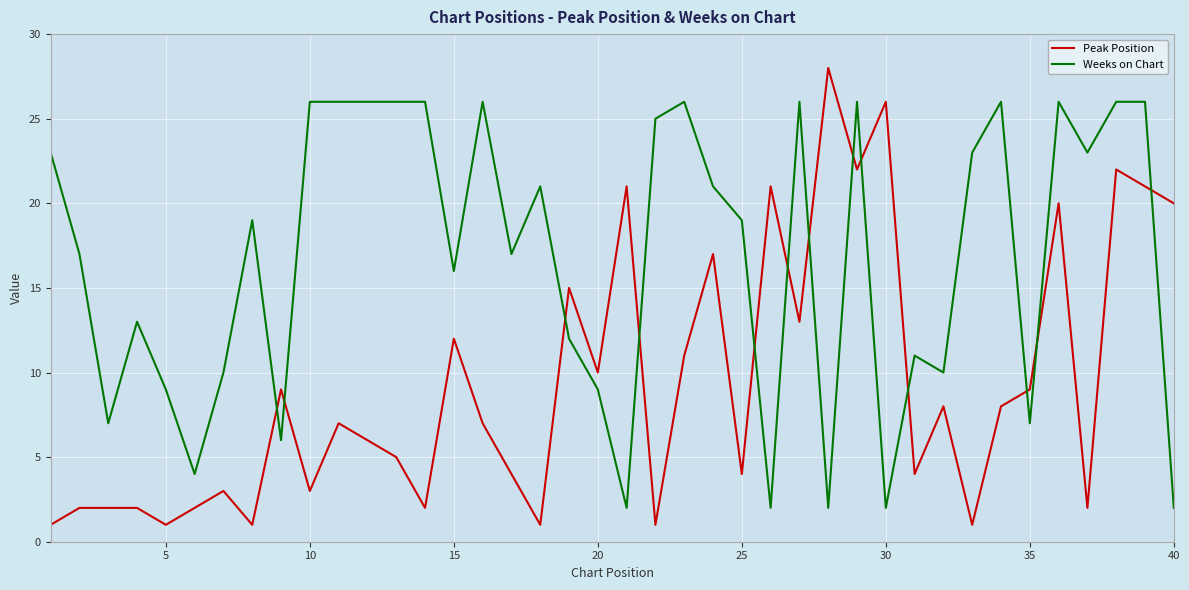

Which series has the largest range (max minus min)?

Peak Position